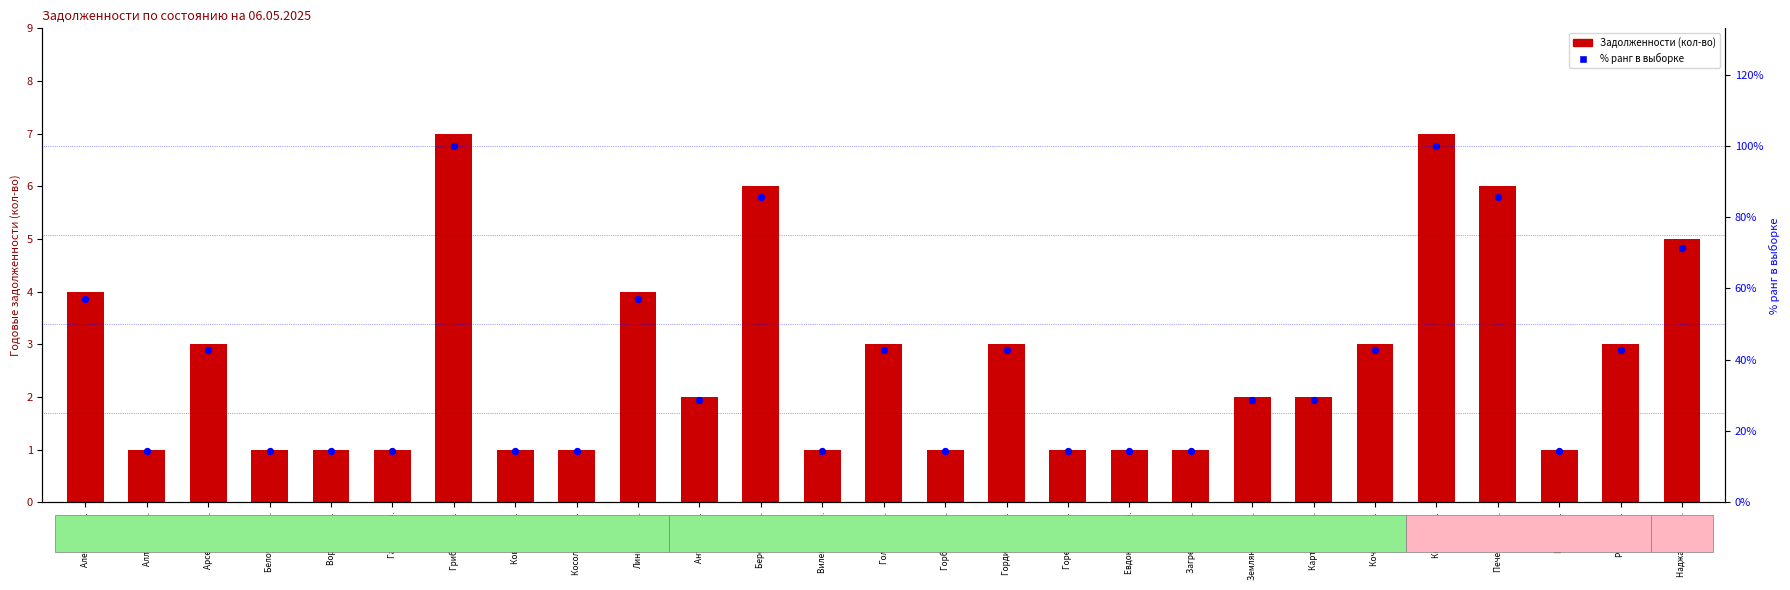

At how many categories does at least one series exceed 69?

5